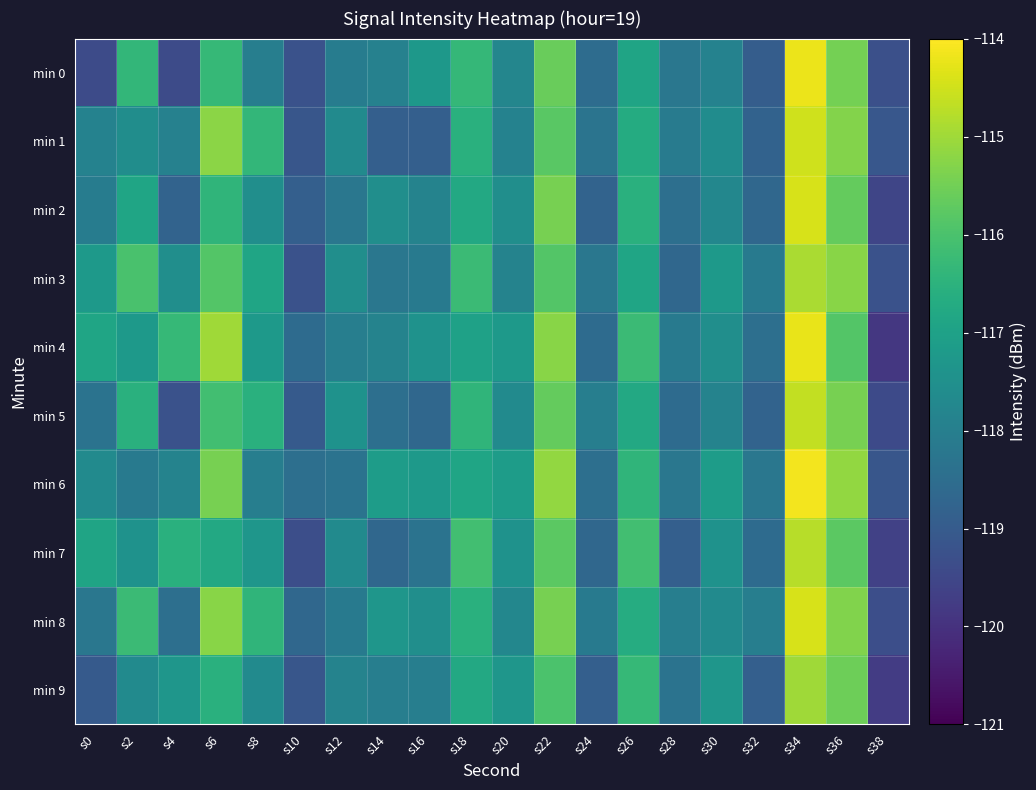

Which series changed the most between s12 and s30?

min 6